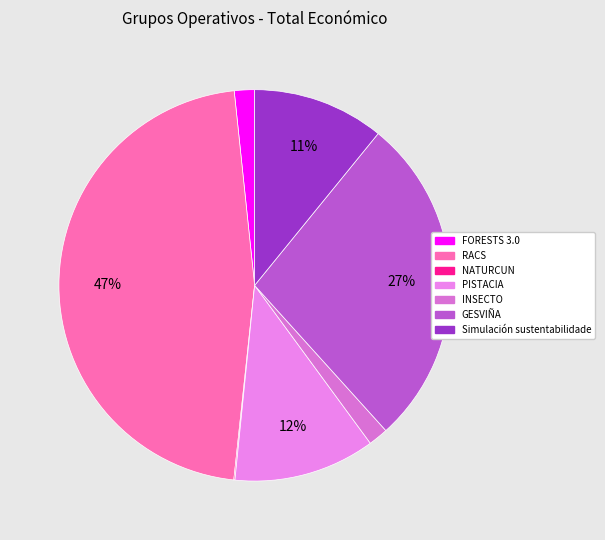

To the nearest percent, what percentage of the pie is GESVIÑA?

27%